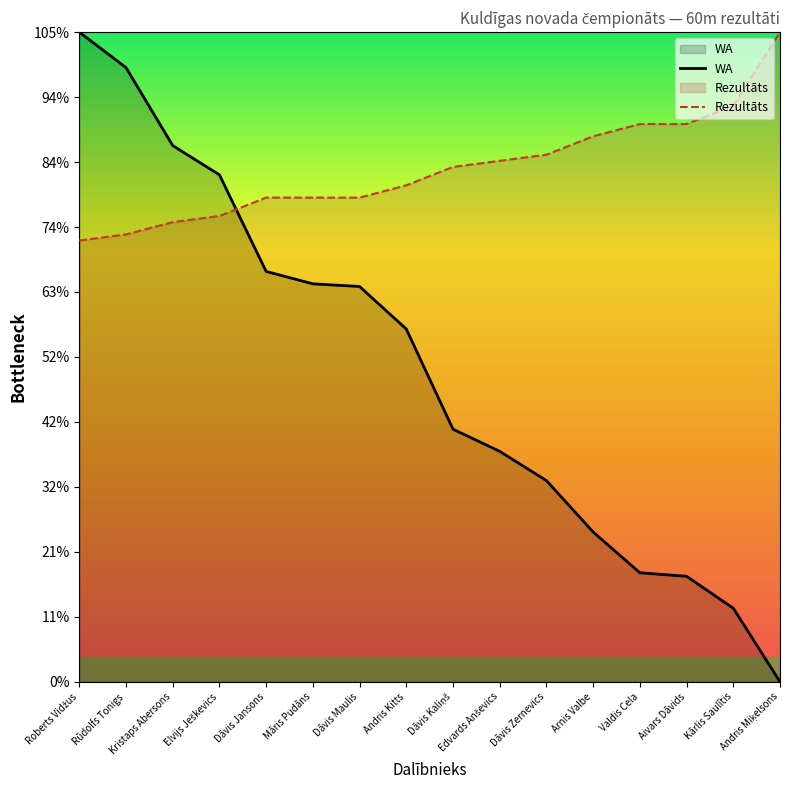

Which series changed the most between Kristaps Abersons and Arnis Valbe?

WA